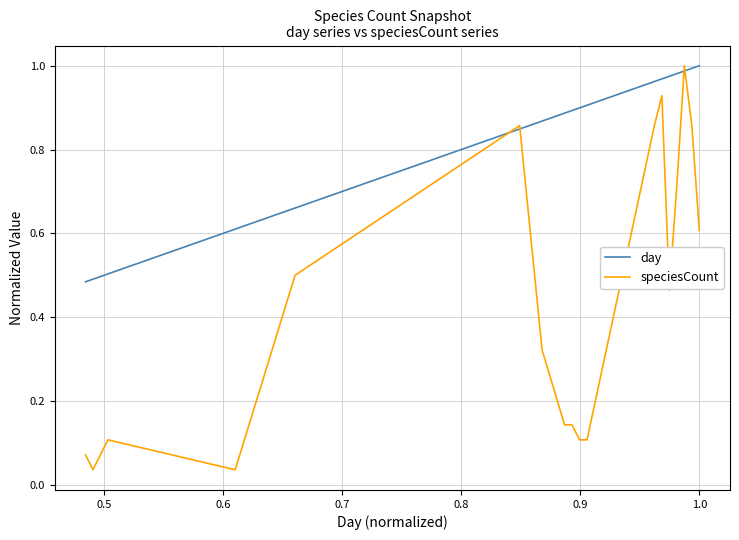

List the series in order of their overall mean, highest first.

day, speciesCount